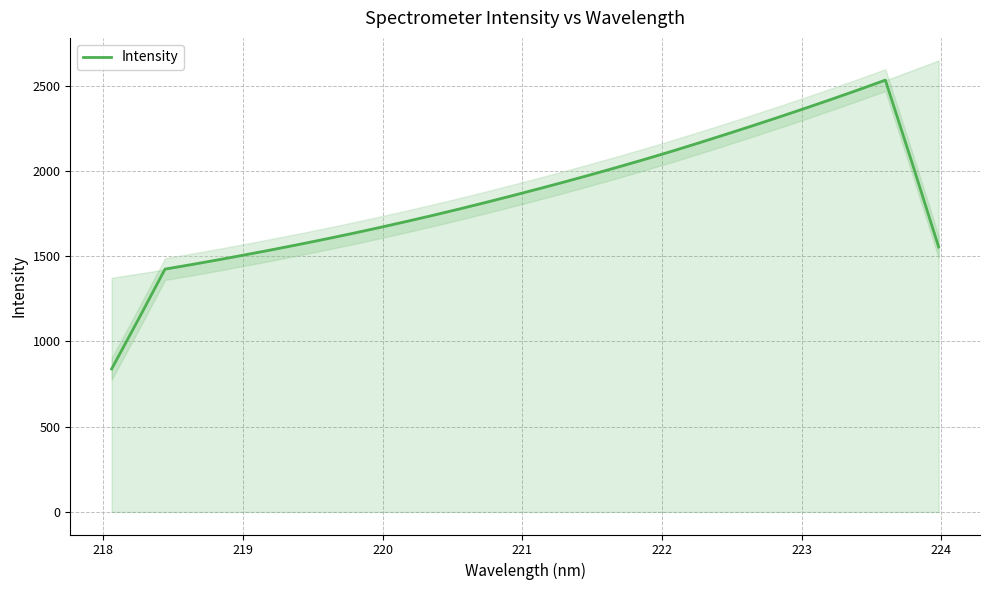

What is the smallest value displayed?

838.5